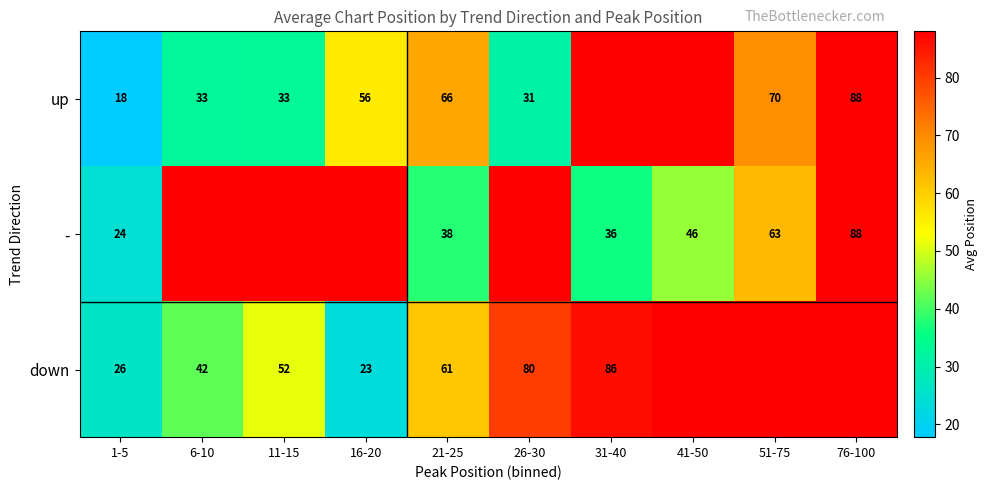

Is it true that - equals 88.0 at 76-100?

True